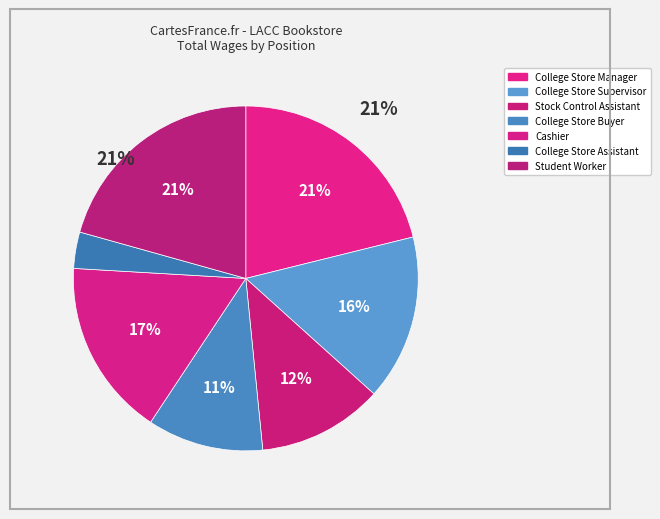

What is the ratio of the value at College Store Assistant to the value at College Store Supervisor?

0.2